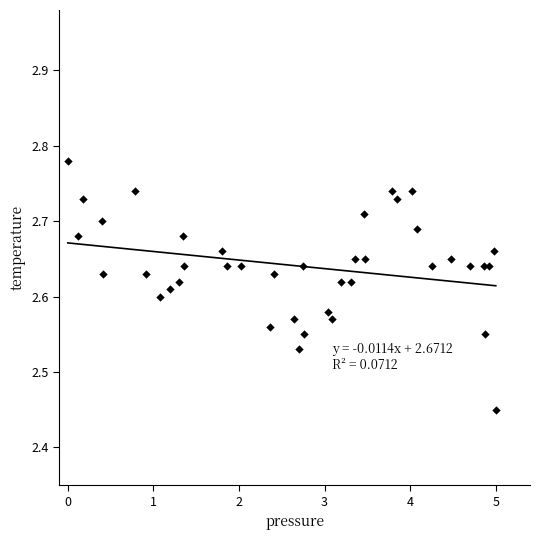

What is the range of Y values (max minus min)?

0.3